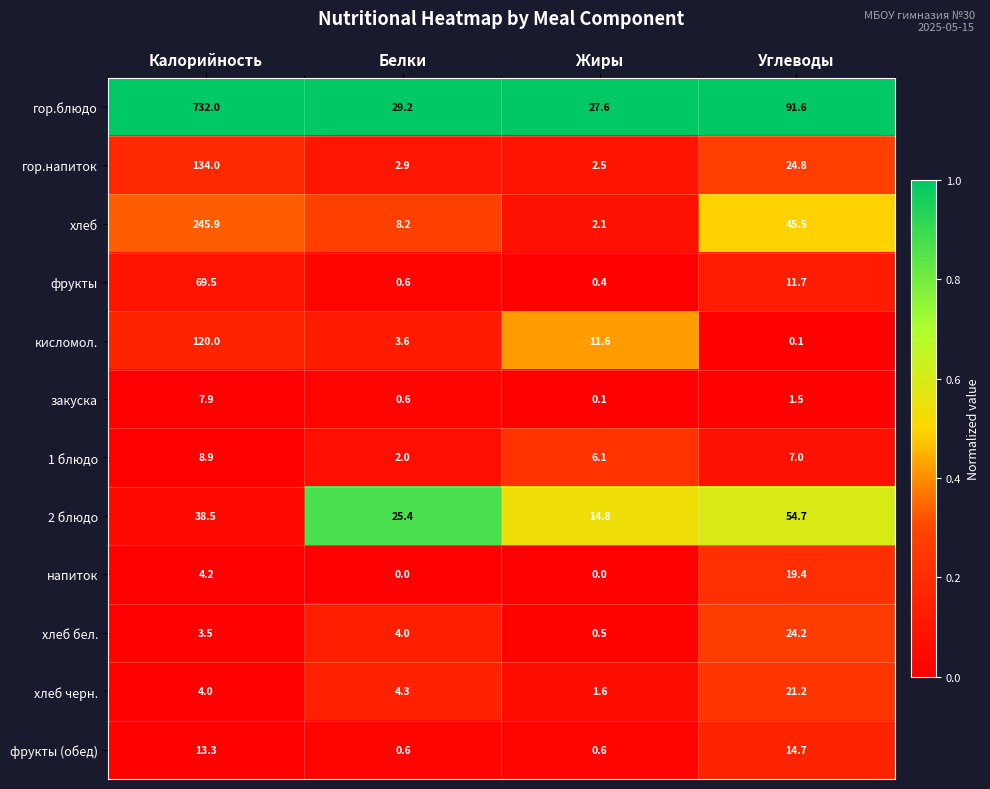

Is it true that закуска equals 1.5 at Углеводы?

True